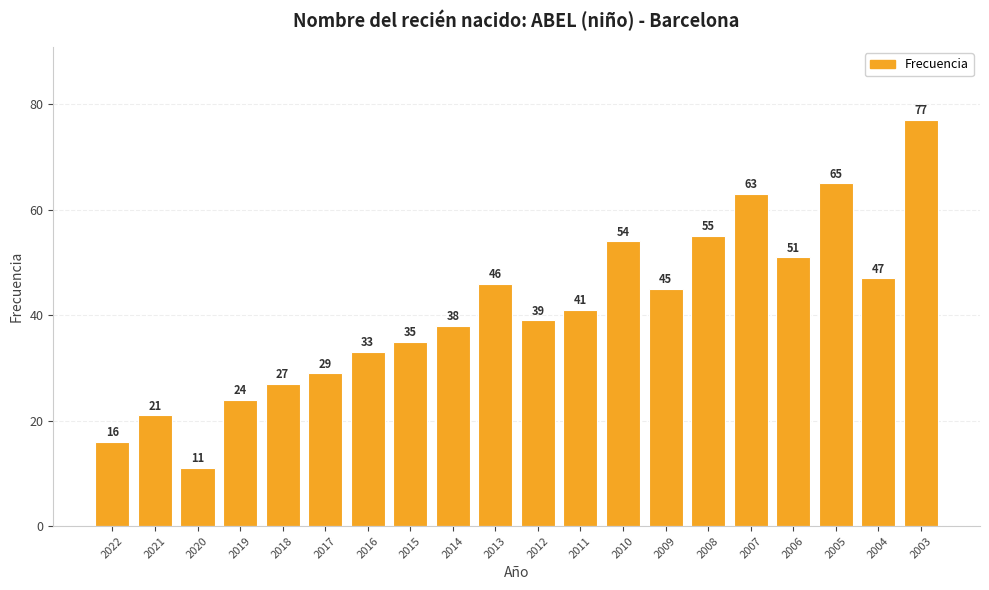

Which label corresponds to the largest value in the chart?

2003